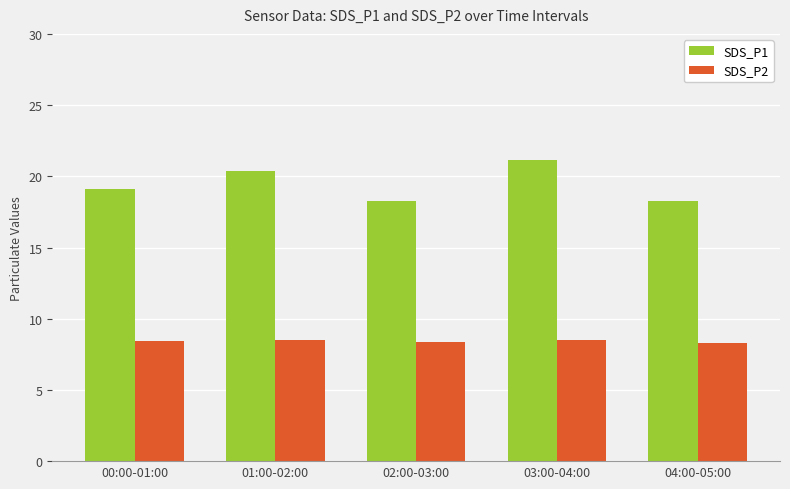

At which category does the chart reach its peak across all series?

03:00-04:00